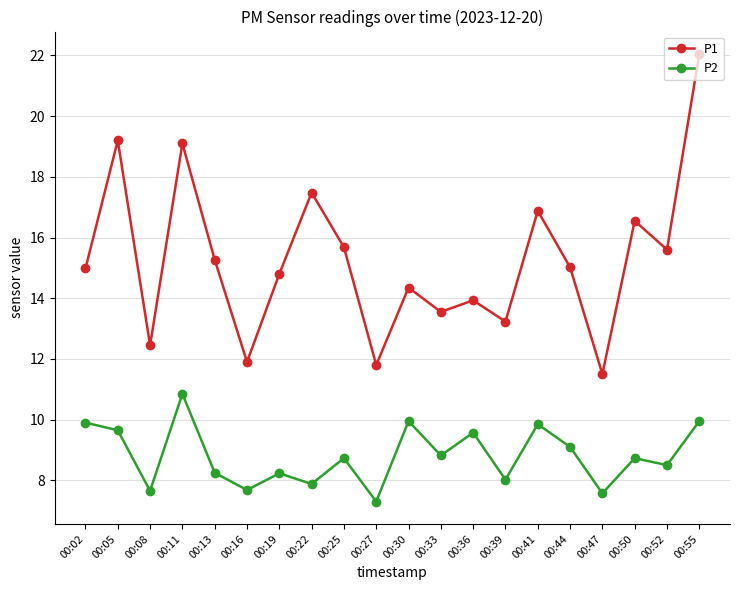

True or false: P2 has a value of 8.5 at 00:52.

True